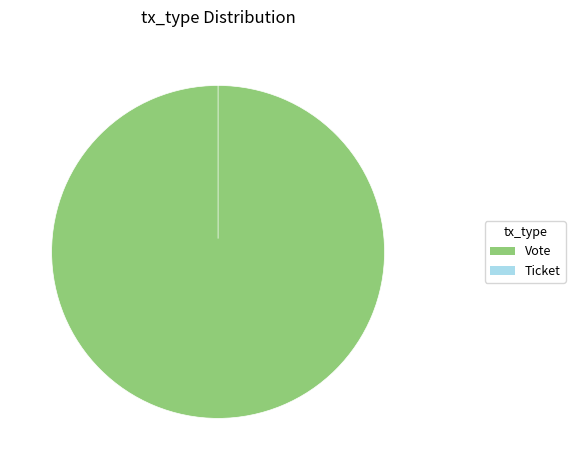

Count the number of slices in the pie.

2